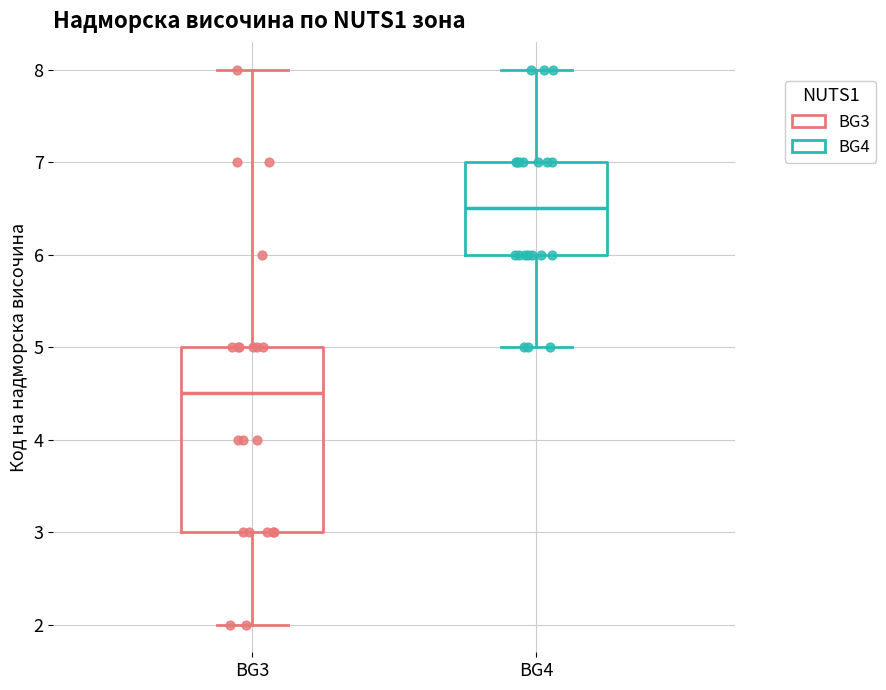

Which box is the tallest, from its lower edge to its upper edge?

BG3